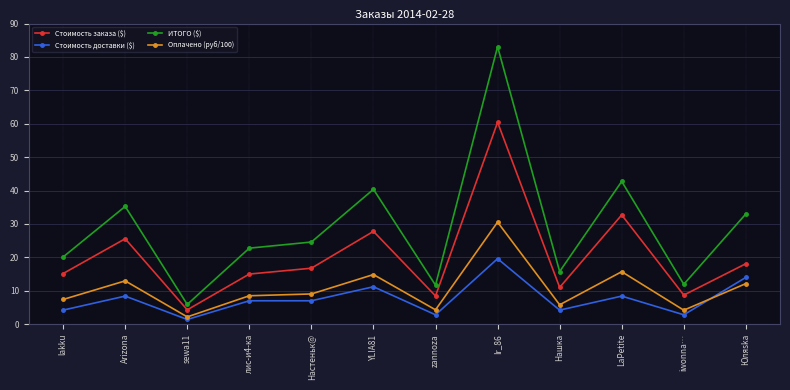

What is the sum of the ИТОГО ($) values at Arizona and sewa11?

41.2